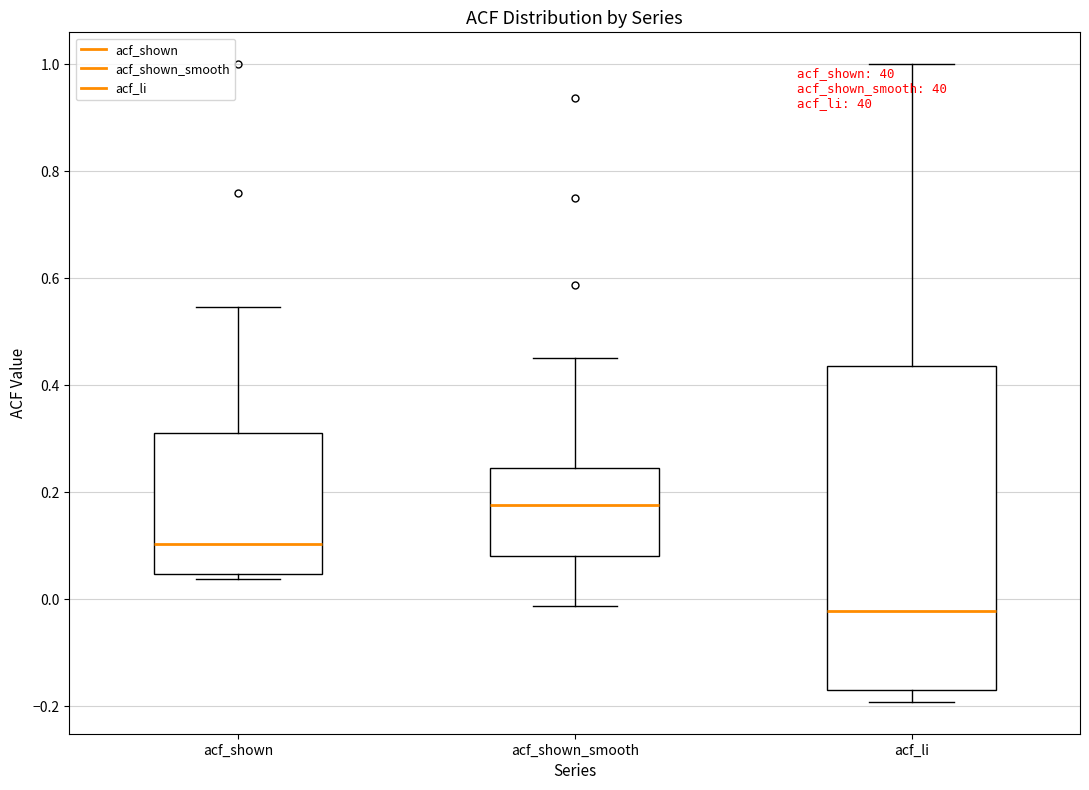

Reading left to right, read every box against the y-axis: the position of its median line, the range the box covers, and the ends of its whiskers. The values are not printed on the chart, so give them approximately, as read against the axis.

acf_shown: median 0.10, box 0.04 to 0.32, whiskers 0.04 (just below the box's lower edge) to 0.54
acf_shown_smooth: median 0.18, box 0.08 to 0.24, whiskers -0.02 to 0.46
acf_li: median -0.02, box -0.16 to 0.44, whiskers -0.20 to 1.00